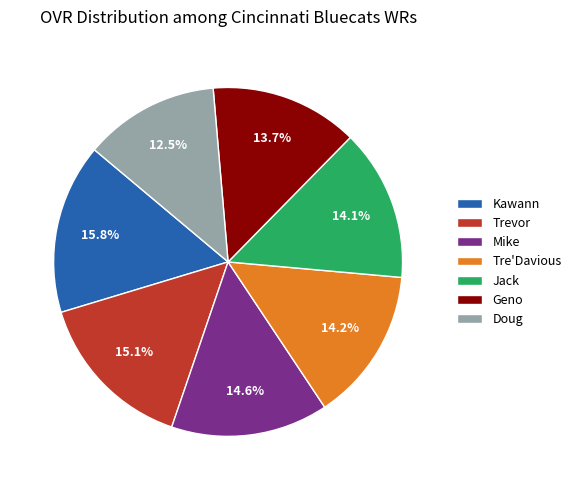

Which category has the biggest portion of the pie?

Kawann